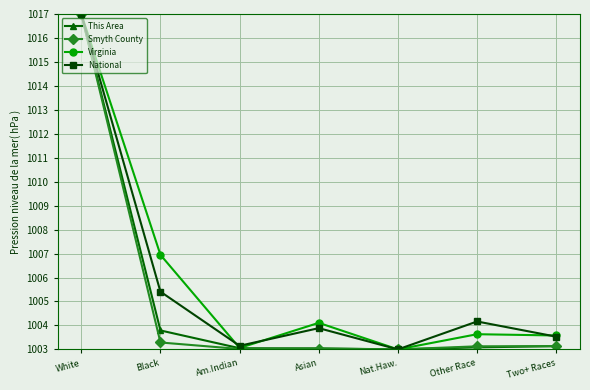

The value of National at Other Race is 508.2. True or false?

False